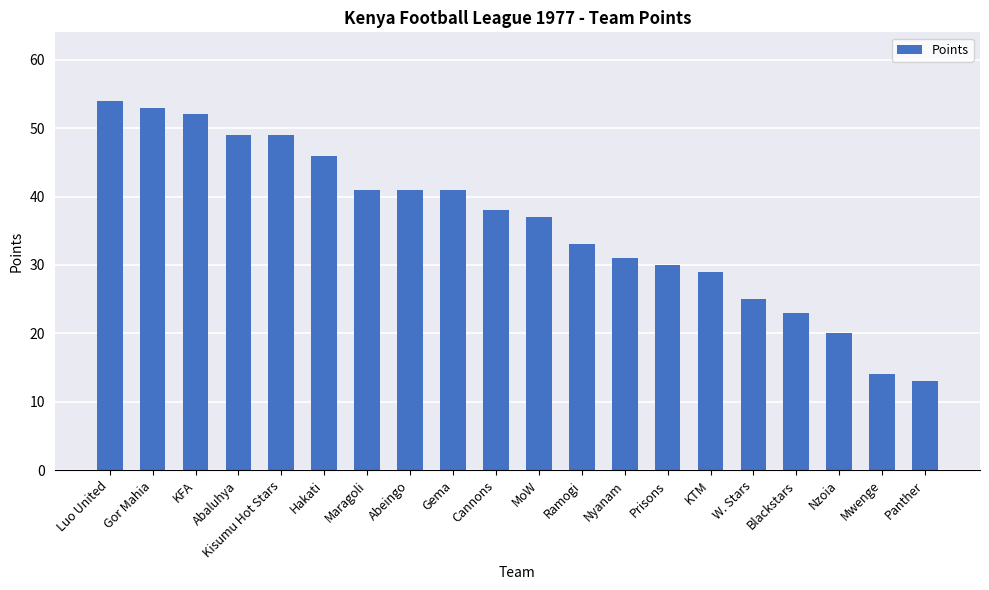

Between KTM and Ramogi, which is larger?

Ramogi